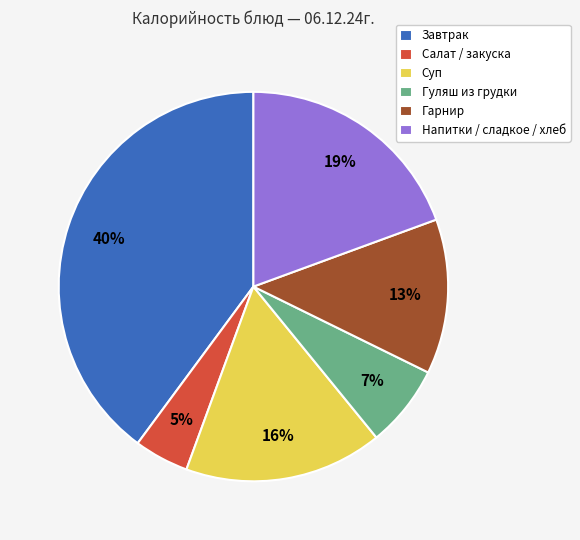

How many slices are in this pie chart?

6